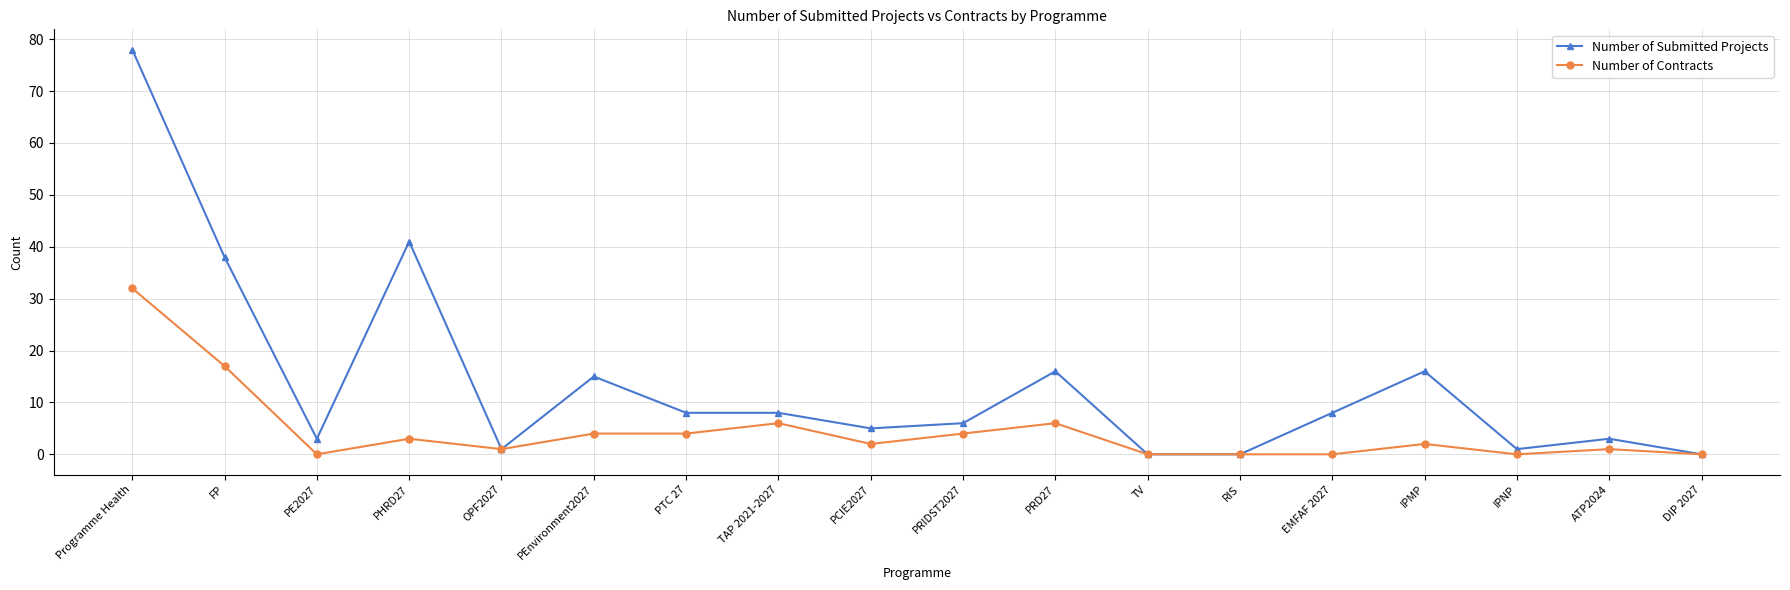

What is the highest value of the Number of Submitted Projects series?

78